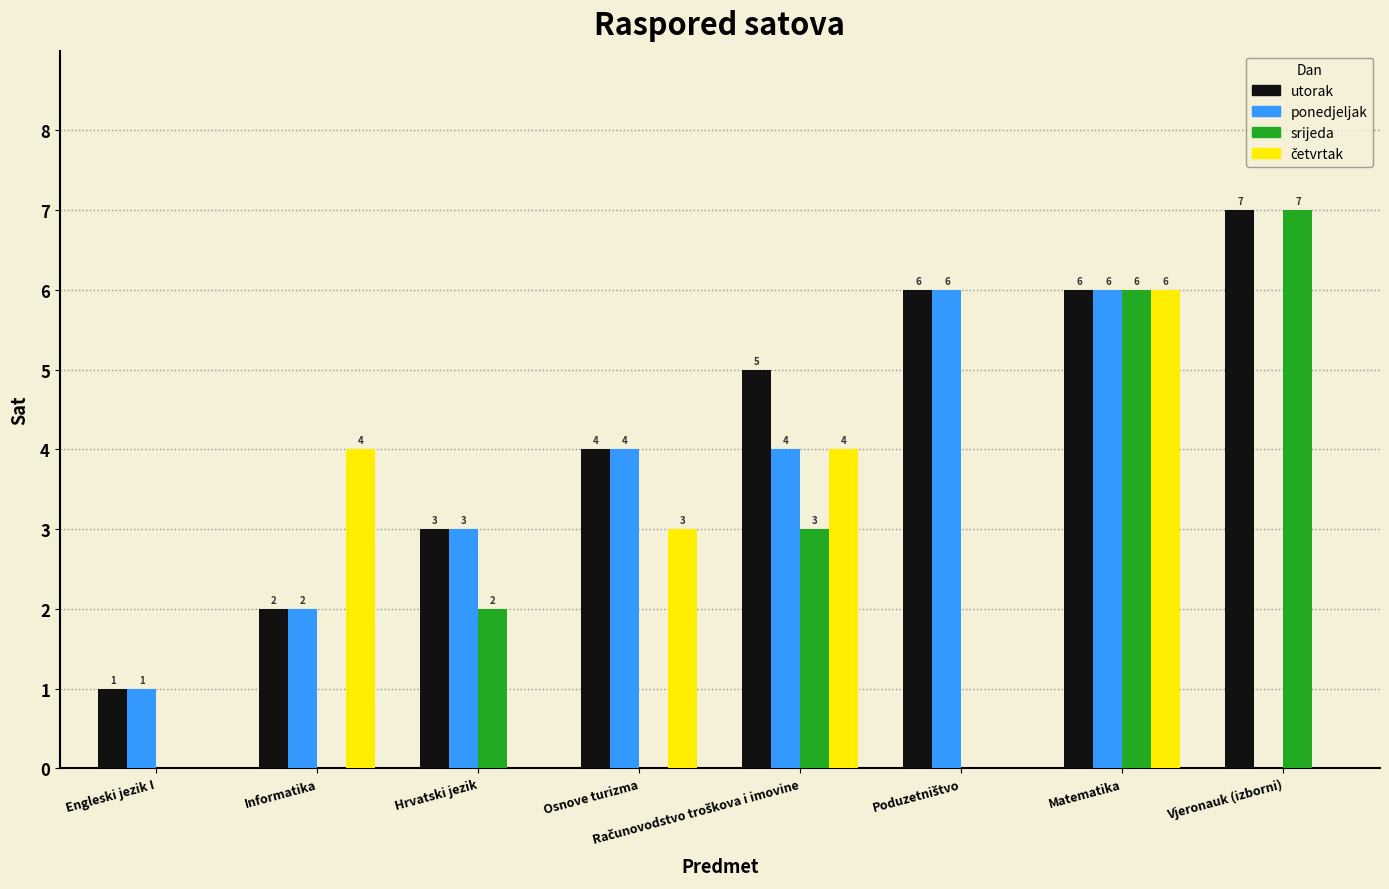

How many groups of bars are there?

8